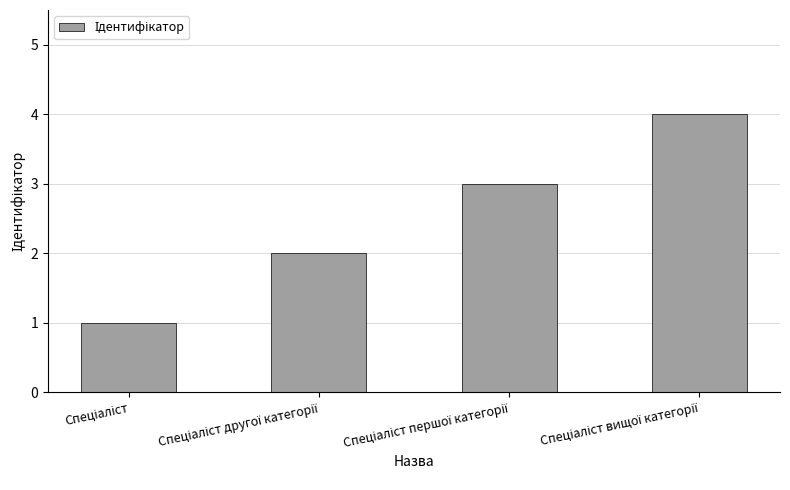

Does the chart contain any negative values?

No